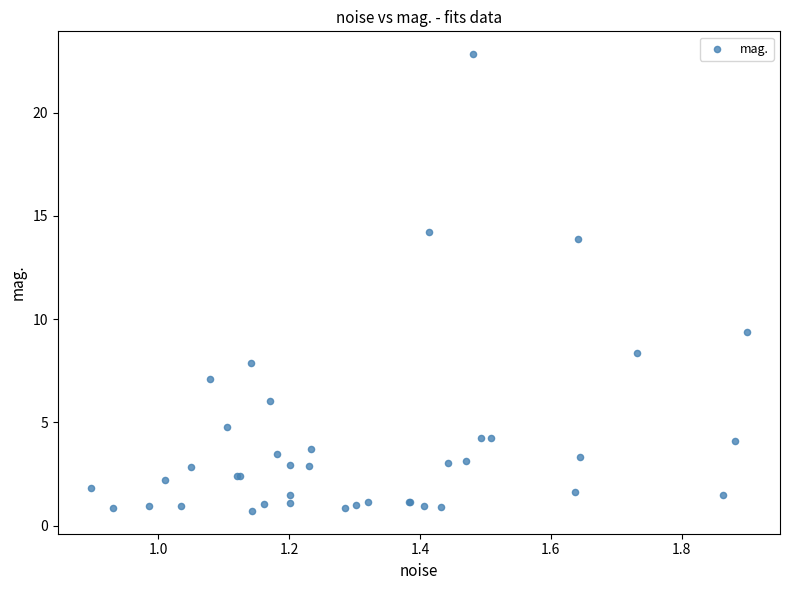

What Y value in the scatter plot is closest to 11?

9.4